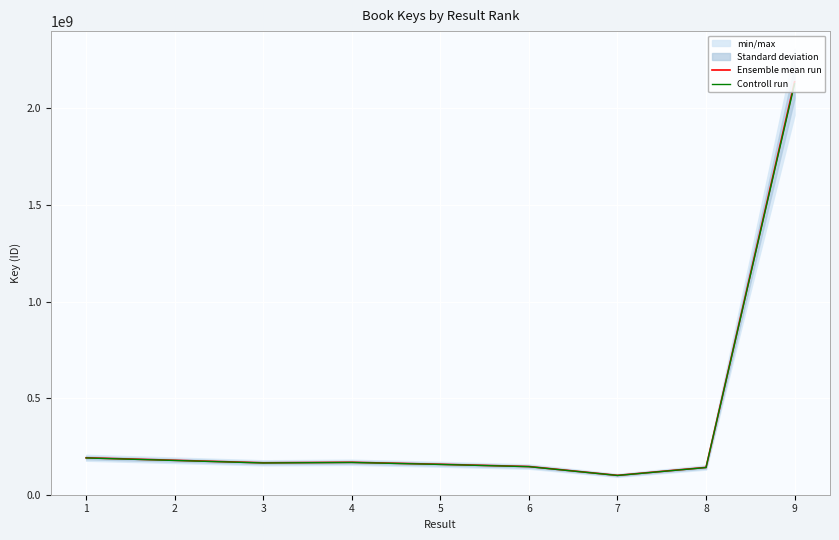

What is the value of the Controll run point at the 3rd from the left?

164377590.0